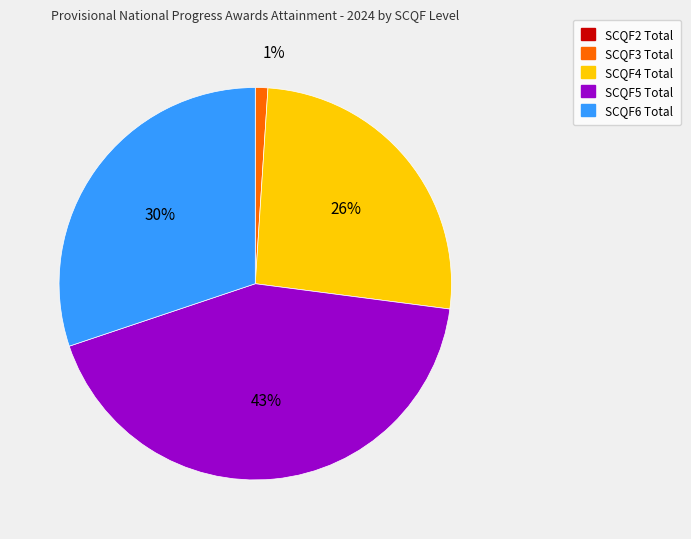

What is the largest slice in the pie chart?

SCQF5